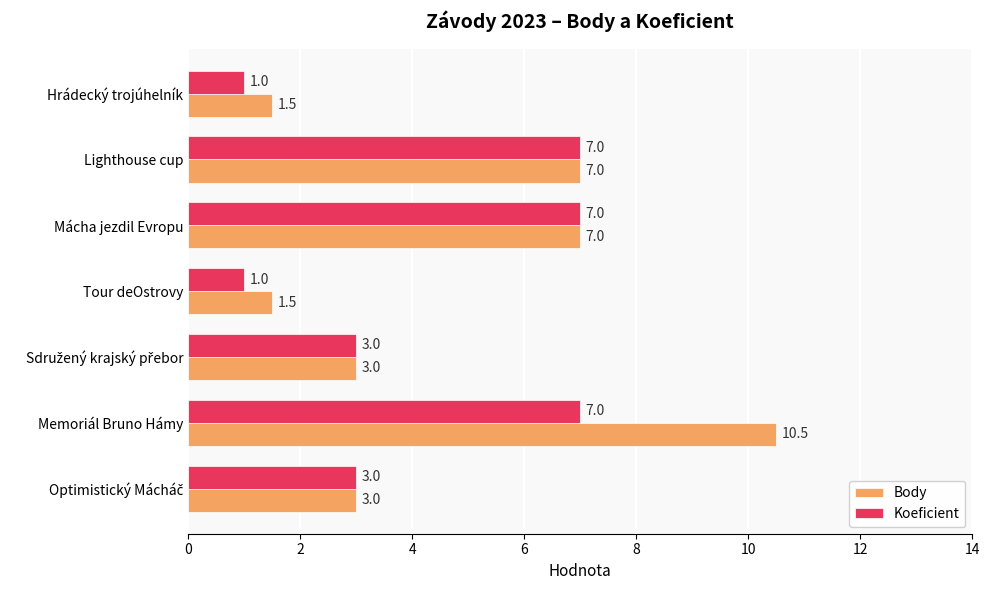

What is the approximate value of Koeficient at Memoriál Bruno Hámy?

7.0